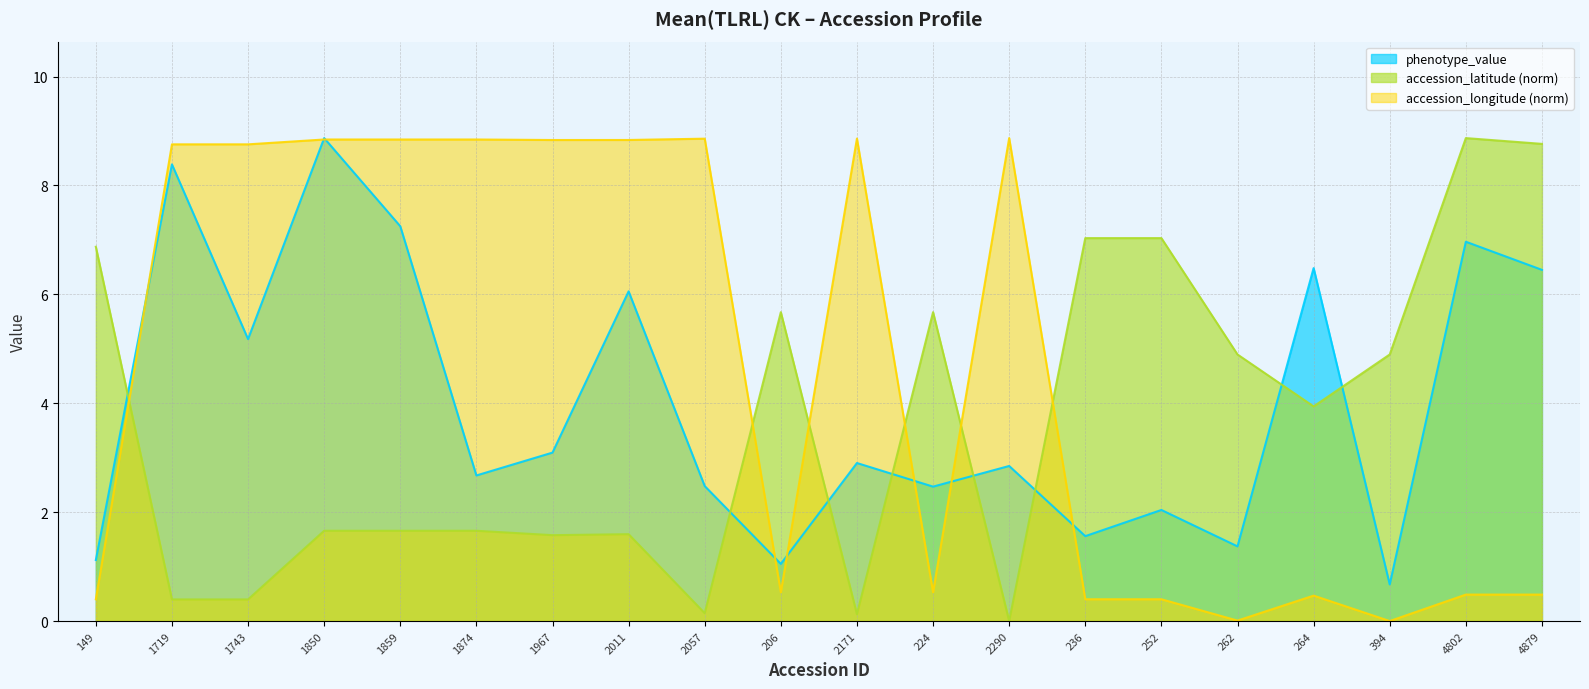

Reading left to right, what are all the values shown in this chart?

phenotype_value: 1.1	8.4	5.2	8.9	7.3	2.7	3.1	6.1	2.5	1.0	2.9	2.5	2.8	1.6	2.0	1.4	6.5	0.7	7.0	6.4
accession_latitude: 6.9	0.4	0.4	1.7	1.7	1.7	1.6	1.6	0.1	5.7	0.1	5.7	0.0	7.0	7.0	4.9	3.9	4.9	8.9	8.8
accession_longitude_abs: 0.4	8.8	8.8	8.8	8.8	8.8	8.8	8.8	8.9	0.5	8.9	0.5	8.9	0.4	0.4	0.0	0.5	0.0	0.5	0.5